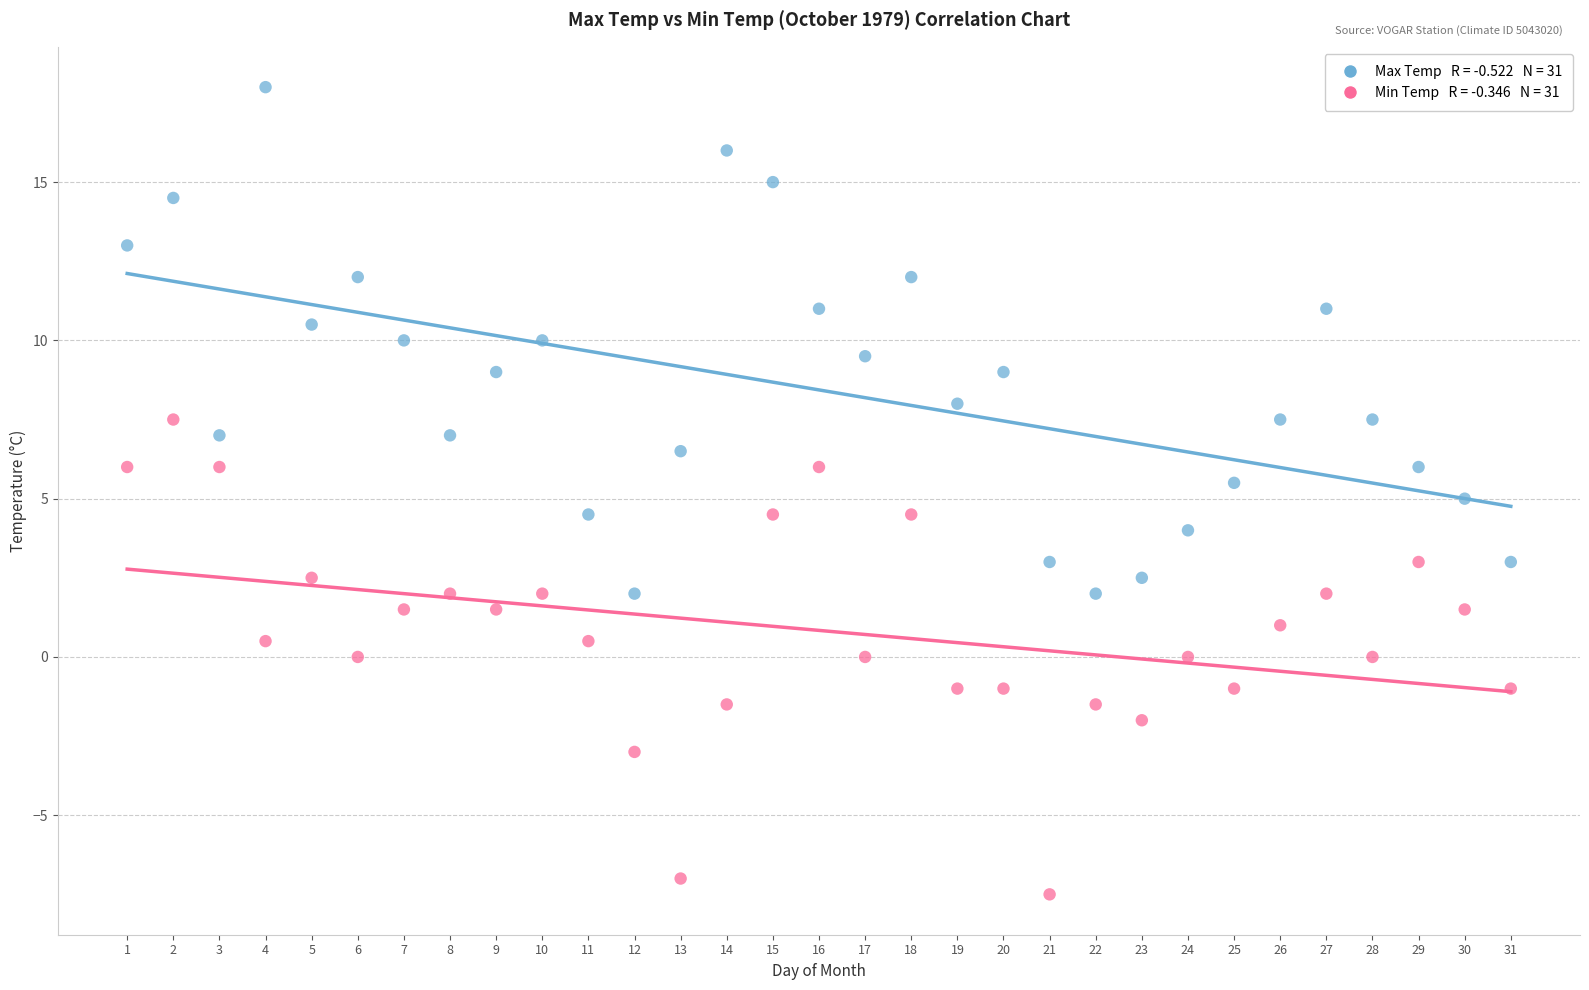

Across all data points, what is the range of X values (max minus min)?

30.0